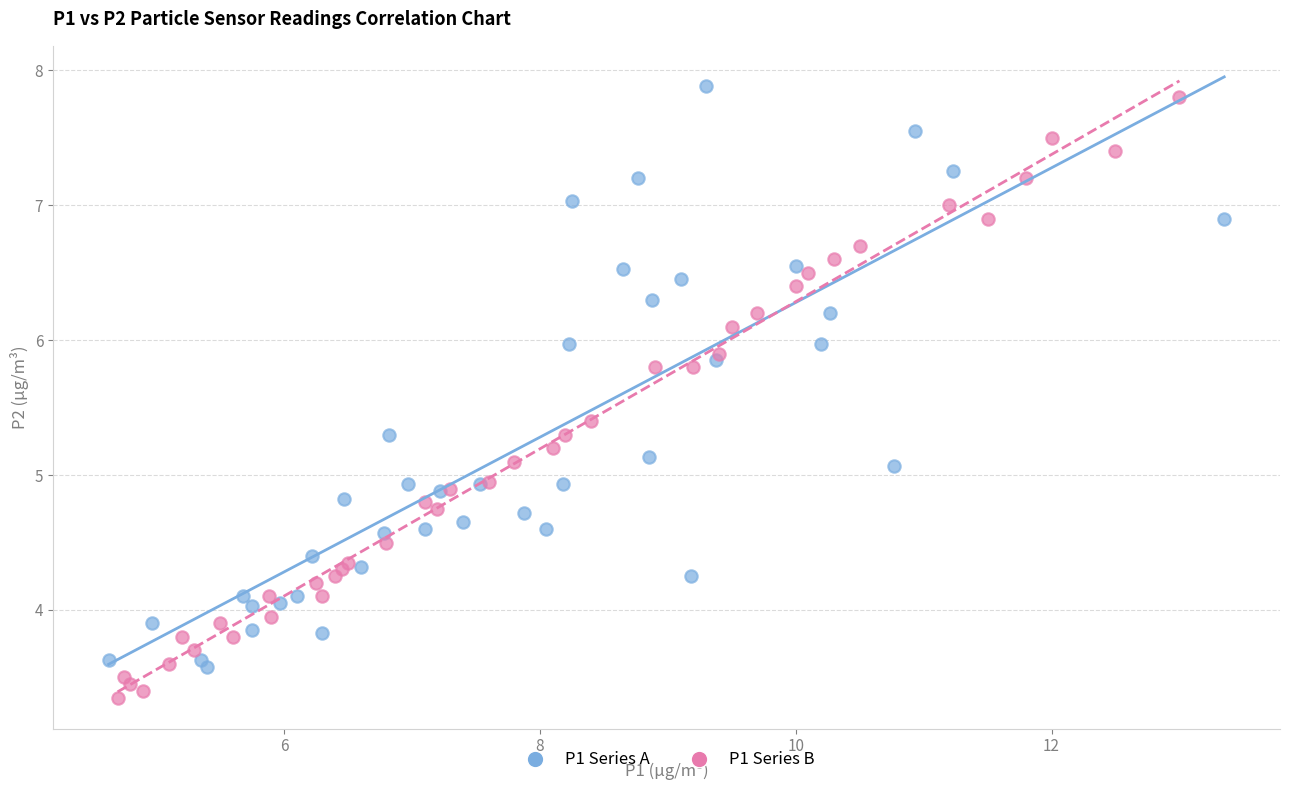

Which series has the widest spread of Y values?

P1 Series B